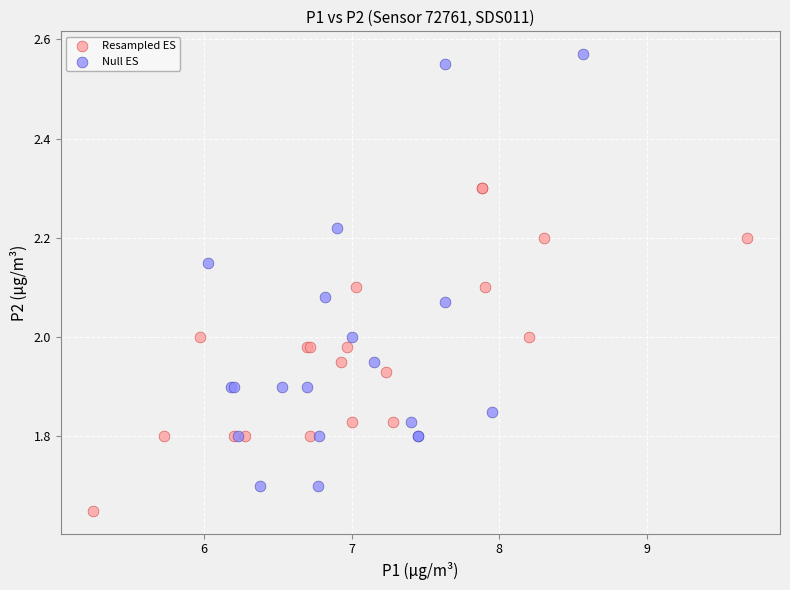

Which series contains the lowest Y value?

Resampled ES